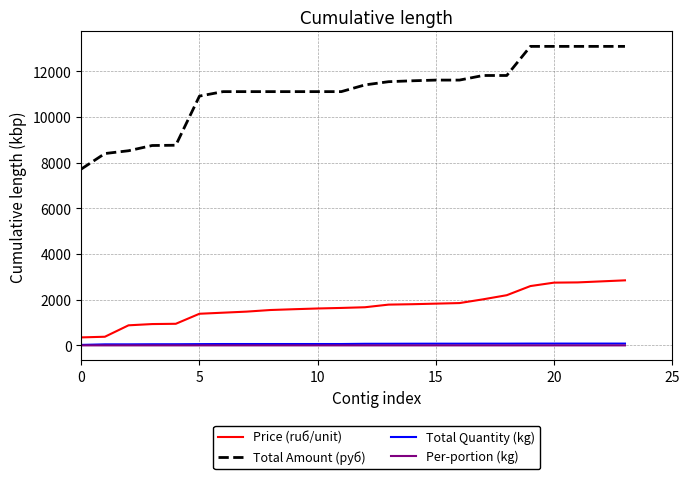

True or false: Total Quantity (kg) and Total Amount (руб) cross at least once.

False